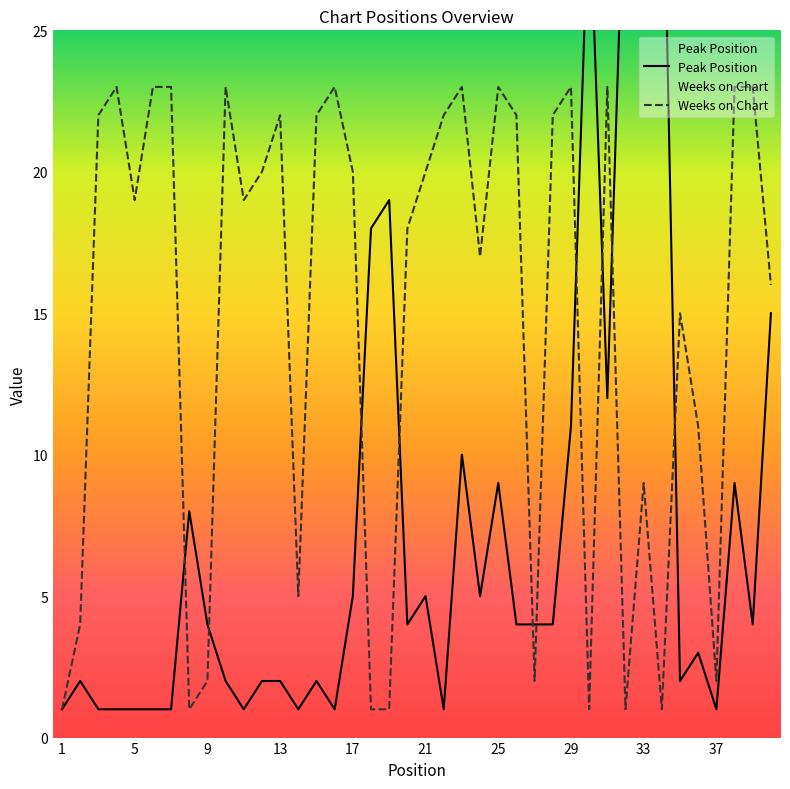

Reading left to right, extract all data points from this chart.

Peak Position: 1	2	1	1	1	1	1	8	4	2	1	2	2	1	2	1	5	18	19	4	5	1	10	5	9	4	4	4	11	30	12	32	29	34	2	3	1	9	4	15
Weeks on Chart: 1	4	22	23	19	23	23	1	2	23	19	20	22	5	22	23	20	1	1	18	20	22	23	17	23	22	2	22	23	1	23	1	9	1	15	11	2	23	23	16